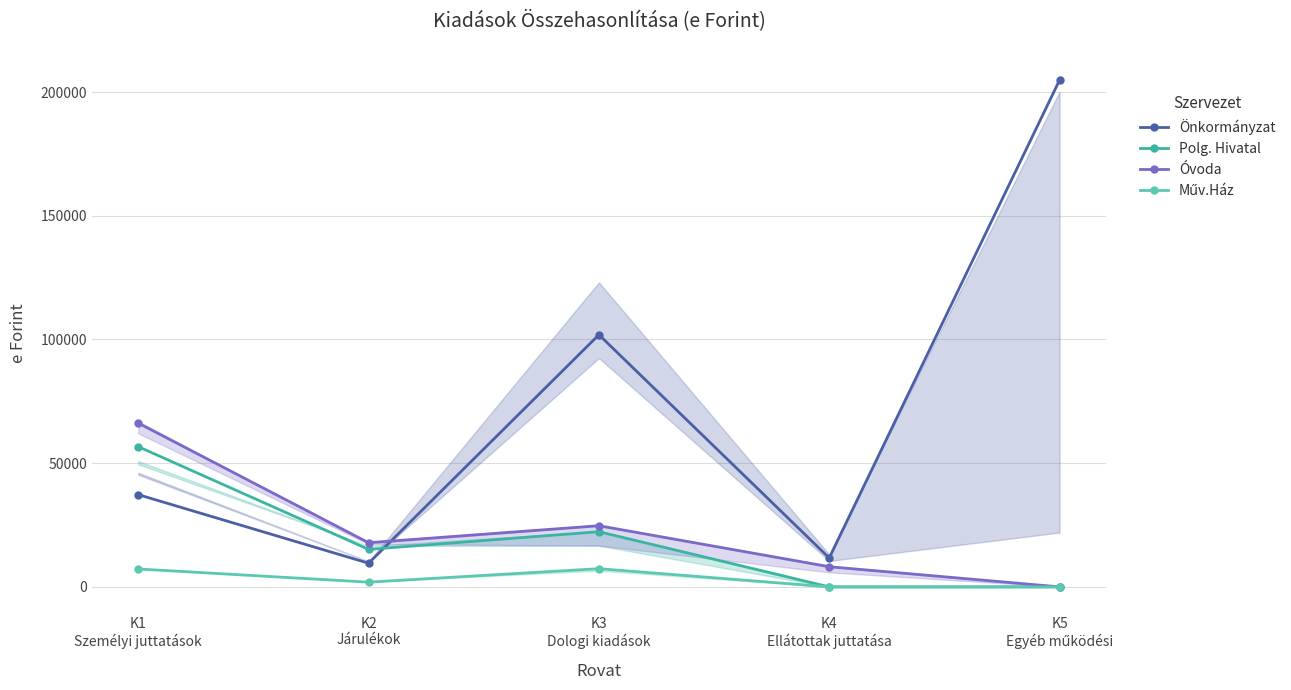

Where is the first local minimum for Önkormányzat?

K2
Járulékok